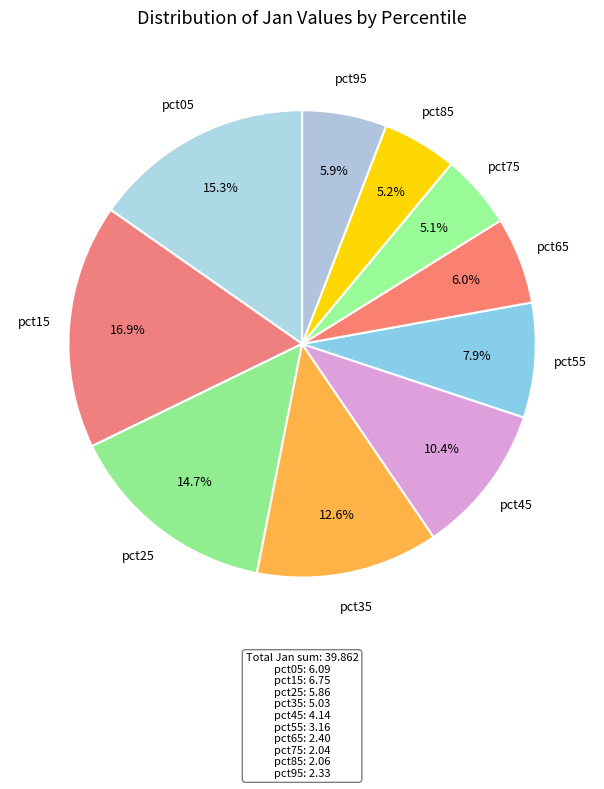

Does any single category account for the majority?

No